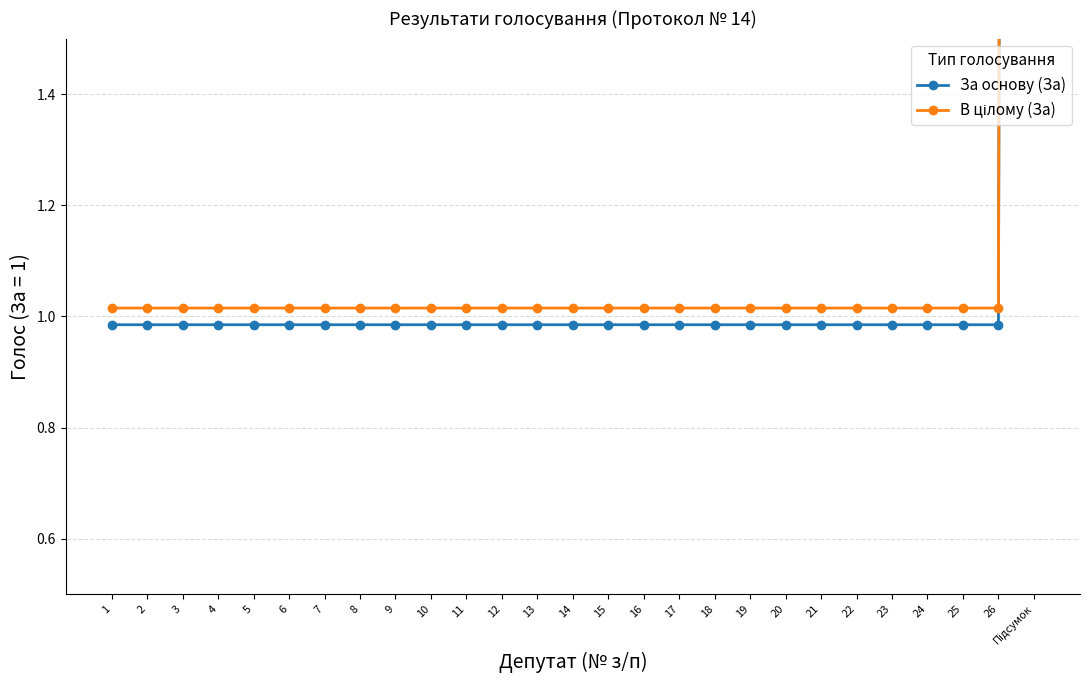

What is the label of the 9th point from the right?

19